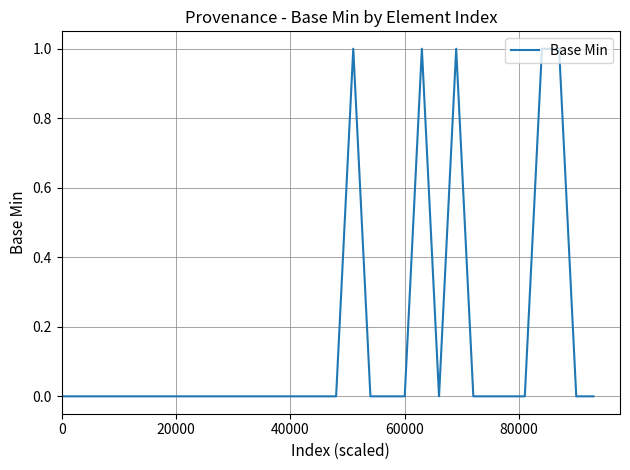

Reading left to right, list all the values displayed in this chart.

0	0	0	0	0	0	0	0	0	0	0	0	0	0	0	0	0	1	0	0	0	1	0	1	0	0	0	0	1	1	0	0